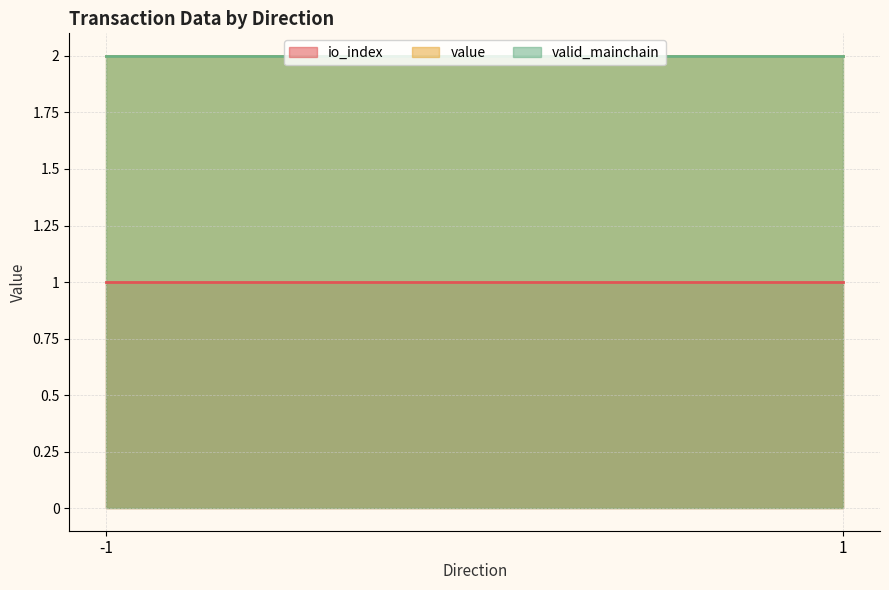

Does the chart have visible grid lines?

Yes